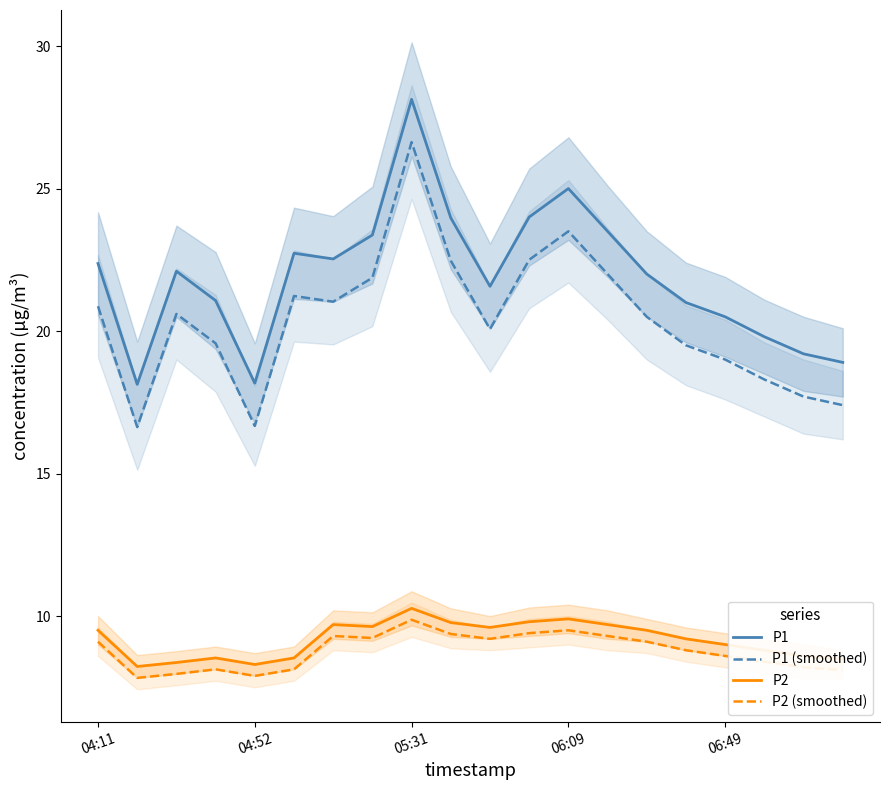

List the series in order of their peak value, lowest first.

P2 (smoothed), P2, P1 (smoothed), P1